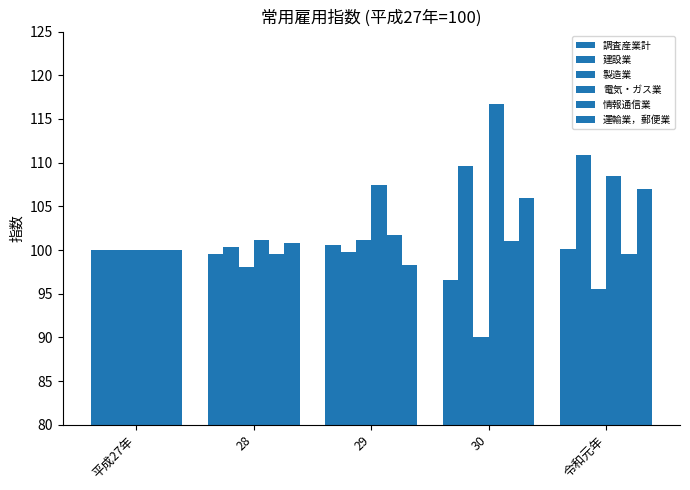

What is the difference between the second highest and minimum values in the 調査産業計 series?

3.5